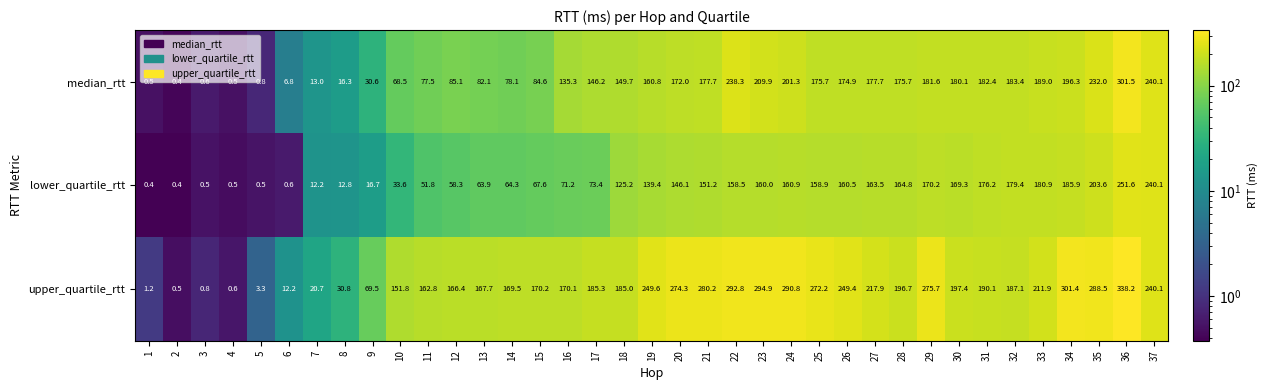

What is the difference between the highest and lowest values at 33?

31.0